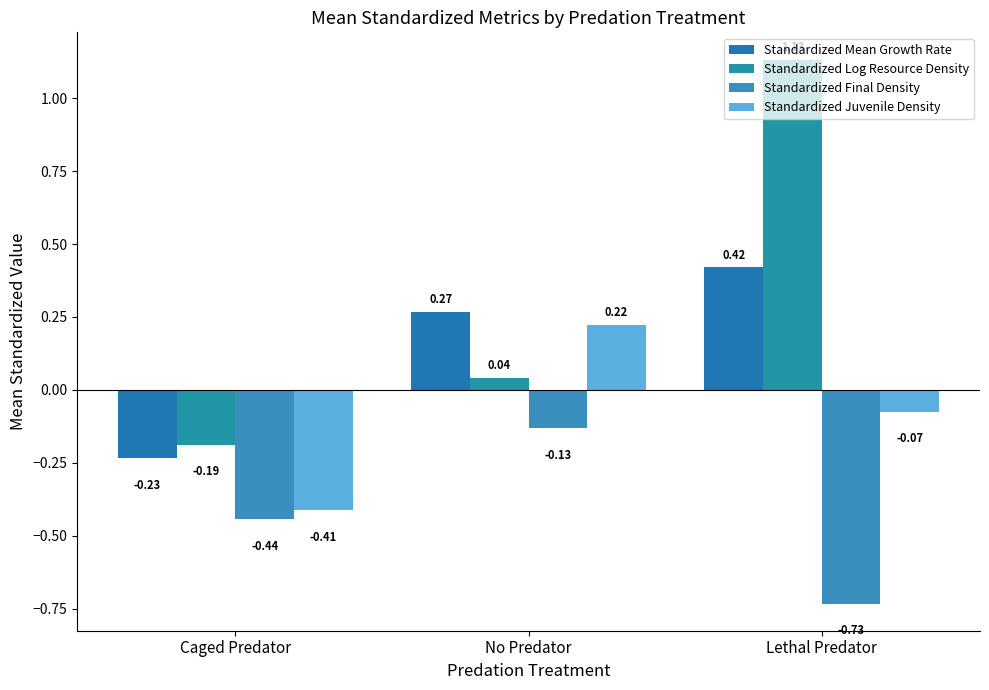

At which label is Standardized Log Resource Density closest to 0?

No Predator